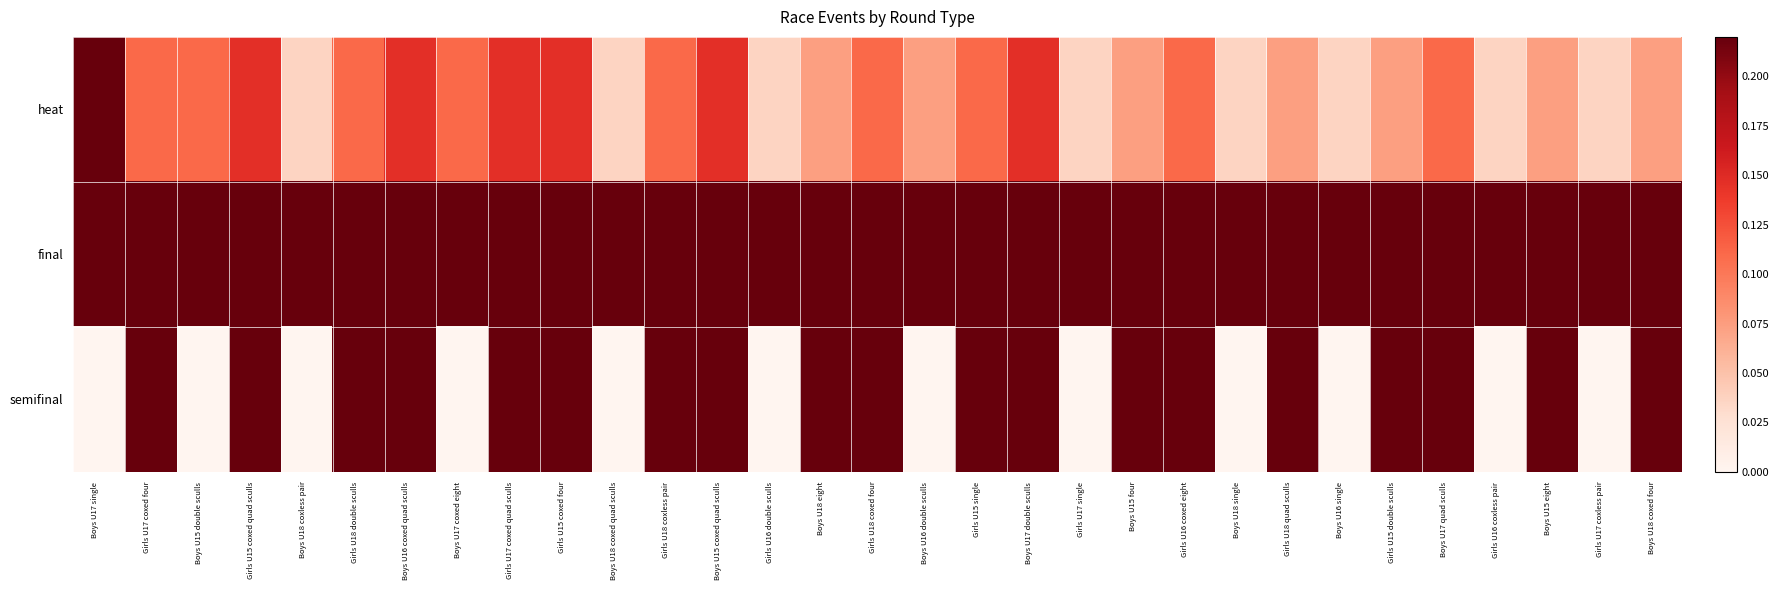

Reading left to right, transcribe all the data shown in this chart.

heat: Boys U17 single=0.2	Girls U17 coxed four=0.1	Boys U15 double sculls=0.1	Girls U15 coxed quad sculls=0.1	Boys U18 coxless pair=0.0	Girls U18 double sculls=0.1	Boys U16 coxed quad sculls=0.1	Boys U17 coxed eight=0.1	Girls U17 coxed quad sculls=0.1	Girls U15 coxed four=0.1	Boys U18 coxed quad sculls=0.0	Girls U18 coxless pair=0.1	Boys U15 coxed quad sculls=0.1	Girls U16 double sculls=0.0	Boys U18 eight=0.1	Girls U18 coxed four=0.1	Boys U16 double sculls=0.1	Girls U15 single=0.1	Boys U17 double sculls=0.1	Girls U17 single=0.0	Boys U15 four=0.1	Girls U16 coxed eight=0.1	Boys U18 single=0.0	Girls U18 quad sculls=0.1	Boys U16 single=0.0	Girls U15 double sculls=0.1	Boys U17 quad sculls=0.1	Girls U16 coxless pair=0.0	Boys U15 eight=0.1	Girls U17 coxless pair=0.0	Boys U18 coxed four=0.1
final: Boys U17 single=0.2	Girls U17 coxed four=0.2	Boys U15 double sculls=0.2	Girls U15 coxed quad sculls=0.2	Boys U18 coxless pair=0.2	Girls U18 double sculls=0.2	Boys U16 coxed quad sculls=0.2	Boys U17 coxed eight=0.2	Girls U17 coxed quad sculls=0.2	Girls U15 coxed four=0.2	Boys U18 coxed quad sculls=0.2	Girls U18 coxless pair=0.2	Boys U15 coxed quad sculls=0.2	Girls U16 double sculls=0.2	Boys U18 eight=0.2	Girls U18 coxed four=0.2	Boys U16 double sculls=0.2	Girls U15 single=0.2	Boys U17 double sculls=0.2	Girls U17 single=0.2	Boys U15 four=0.2	Girls U16 coxed eight=0.2	Boys U18 single=0.2	Girls U18 quad sculls=0.2	Boys U16 single=0.2	Girls U15 double sculls=0.2	Boys U17 quad sculls=0.2	Girls U16 coxless pair=0.2	Boys U15 eight=0.2	Girls U17 coxless pair=0.2	Boys U18 coxed four=0.2
semifinal: Boys U17 single=0.0	Girls U17 coxed four=0.2	Boys U15 double sculls=0.0	Girls U15 coxed quad sculls=0.2	Boys U18 coxless pair=0.0	Girls U18 double sculls=0.2	Boys U16 coxed quad sculls=0.2	Boys U17 coxed eight=0.0	Girls U17 coxed quad sculls=0.2	Girls U15 coxed four=0.2	Boys U18 coxed quad sculls=0.0	Girls U18 coxless pair=0.2	Boys U15 coxed quad sculls=0.2	Girls U16 double sculls=0.0	Boys U18 eight=0.2	Girls U18 coxed four=0.2	Boys U16 double sculls=0.0	Girls U15 single=0.2	Boys U17 double sculls=0.2	Girls U17 single=0.0	Boys U15 four=0.2	Girls U16 coxed eight=0.2	Boys U18 single=0.0	Girls U18 quad sculls=0.2	Boys U16 single=0.0	Girls U15 double sculls=0.2	Boys U17 quad sculls=0.2	Girls U16 coxless pair=0.0	Boys U15 eight=0.2	Girls U17 coxless pair=0.0	Boys U18 coxed four=0.2